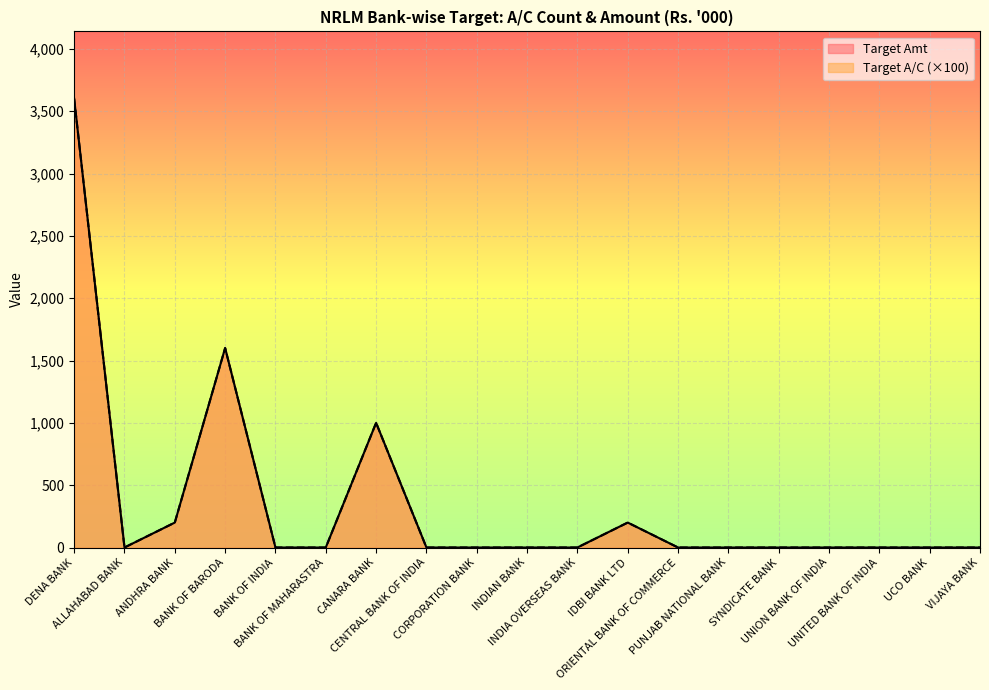

Which has a higher value, UNION BANK OF INDIA or CORPORATION BANK?

UNION BANK OF INDIA